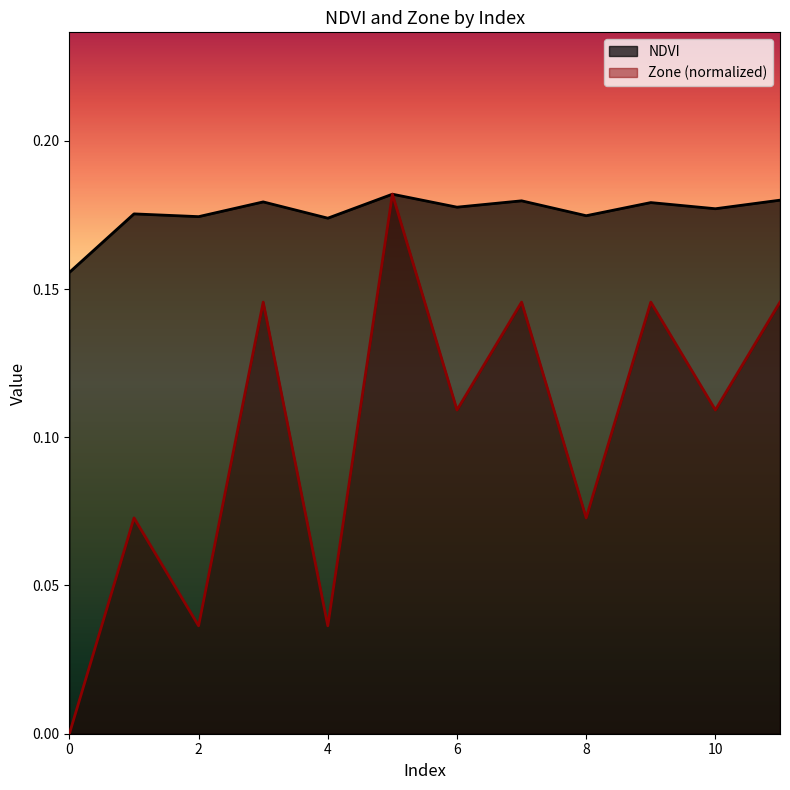

What is the value of the Zone point at the 4th from the left?

0.1